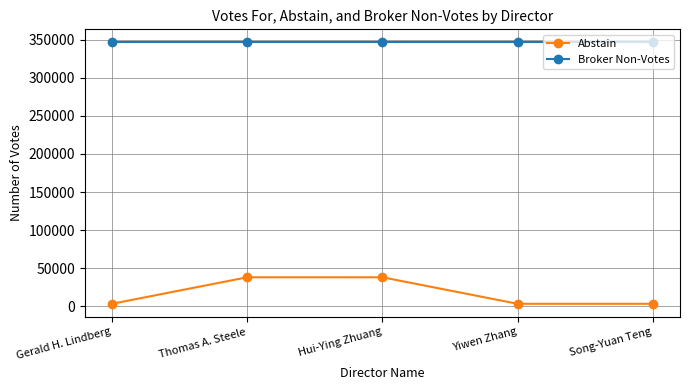

Is the value of Broker Non-Votes at Gerald H. Lindberg greater than the value of Abstain at Hui-Ying Zhuang?

Yes